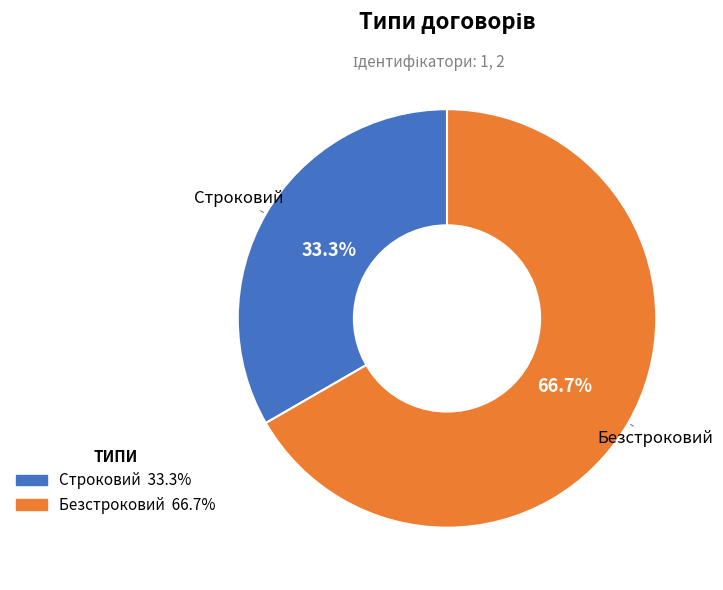

Combined, what portion of the pie is Безстроковий and Строковий?

100.0%